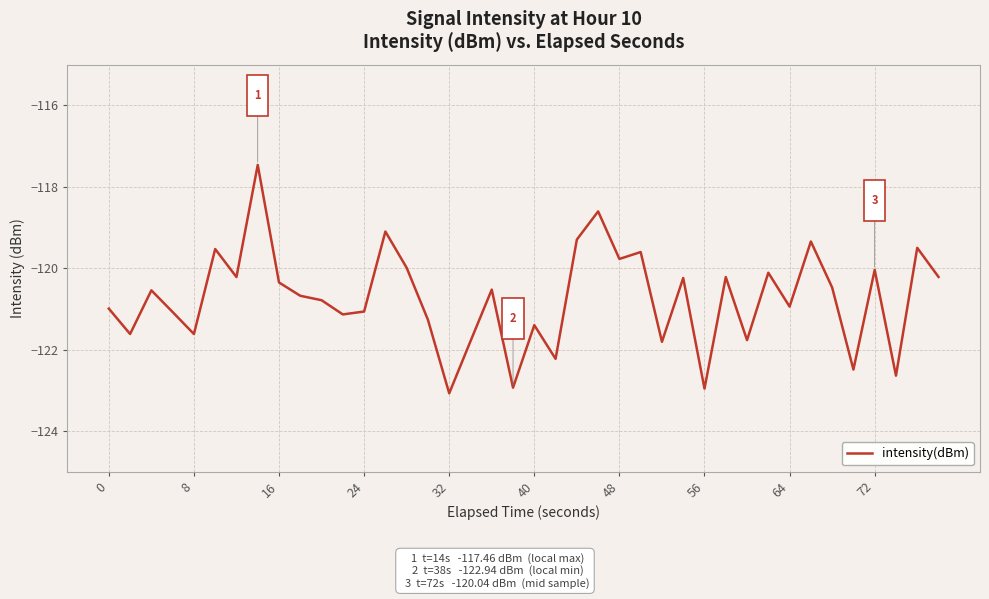

What is the difference between the maximum and minimum values?

5.6